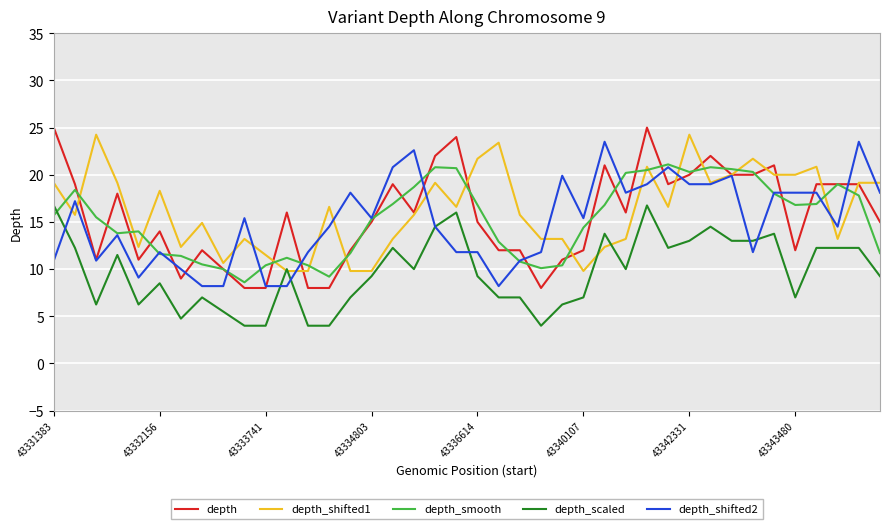

Which series has the largest range (max minus min)?

depth